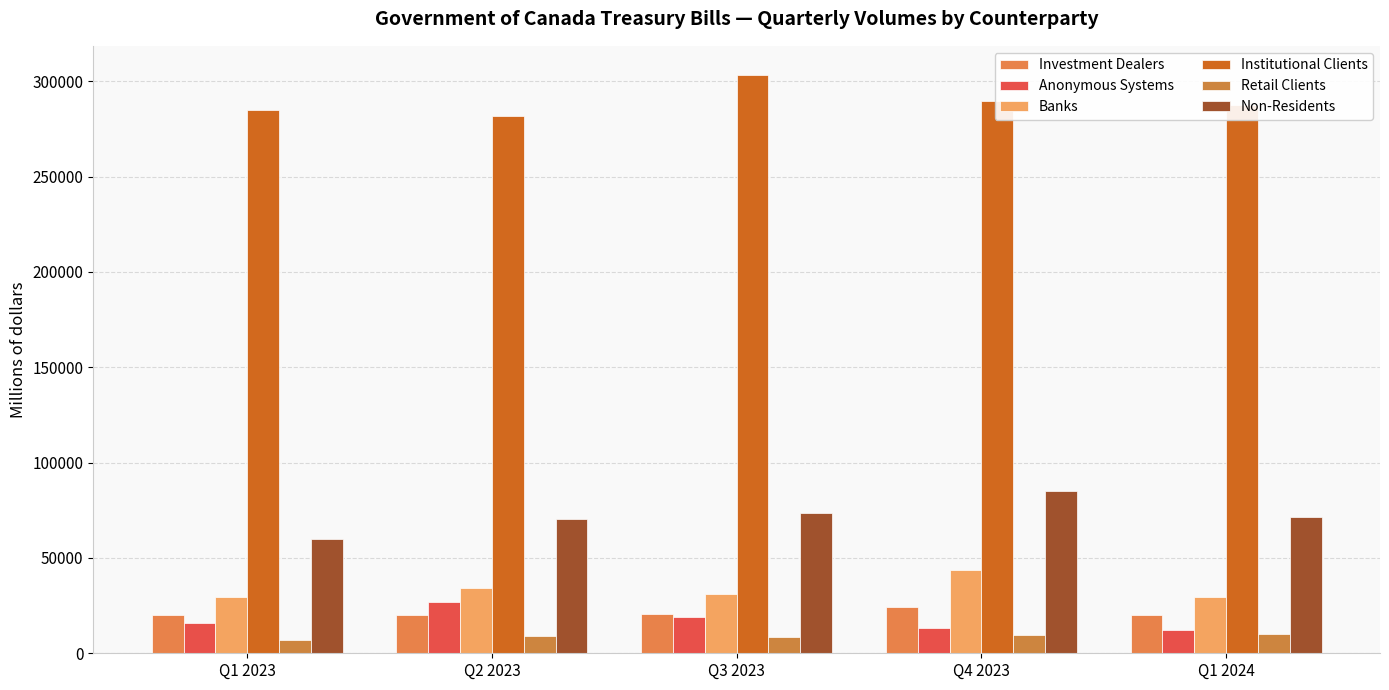

How many bars are there in total?

30